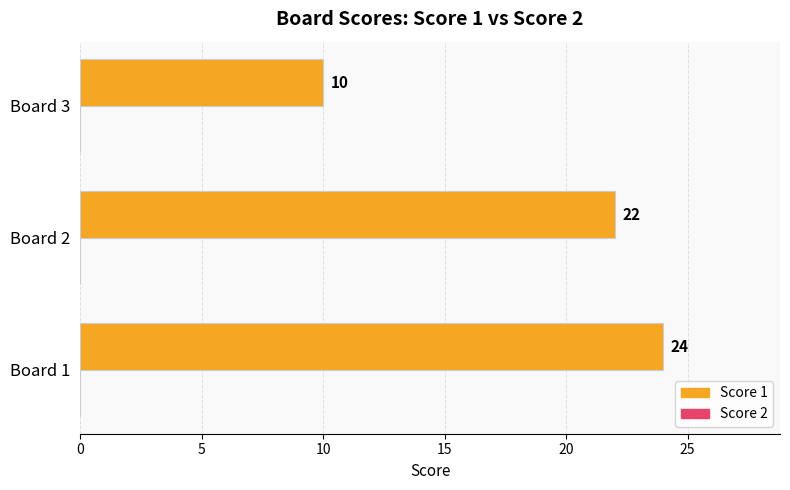

Reading top to bottom, list all the values displayed in this chart.

10	22	24